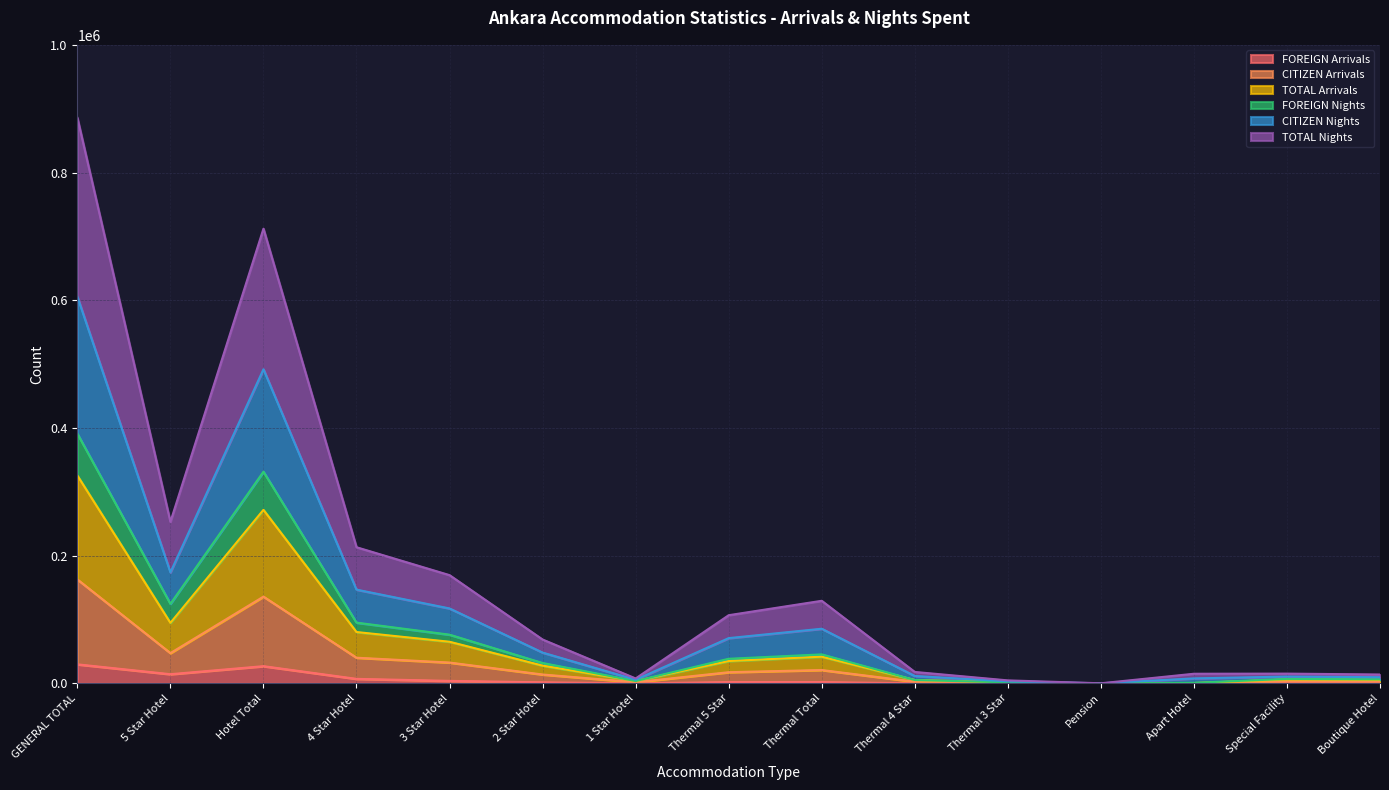

Between Boutique Hotel and Special Facility, which is larger?

Boutique Hotel